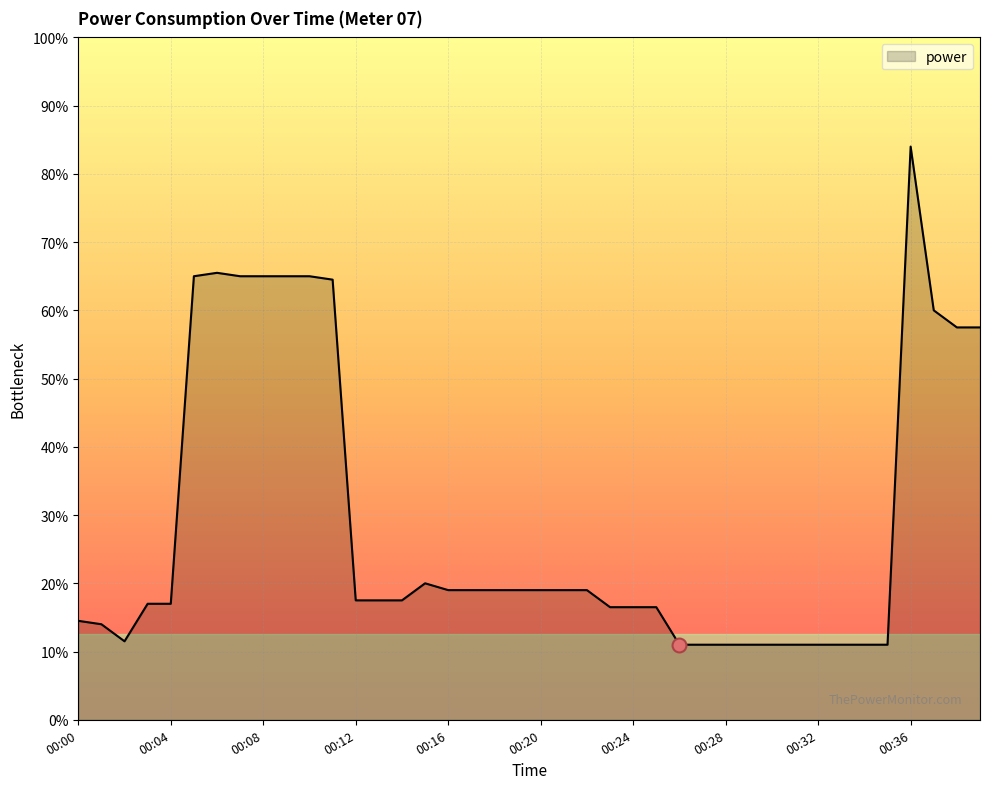

Is this an area chart (filled region under the line)?

Yes